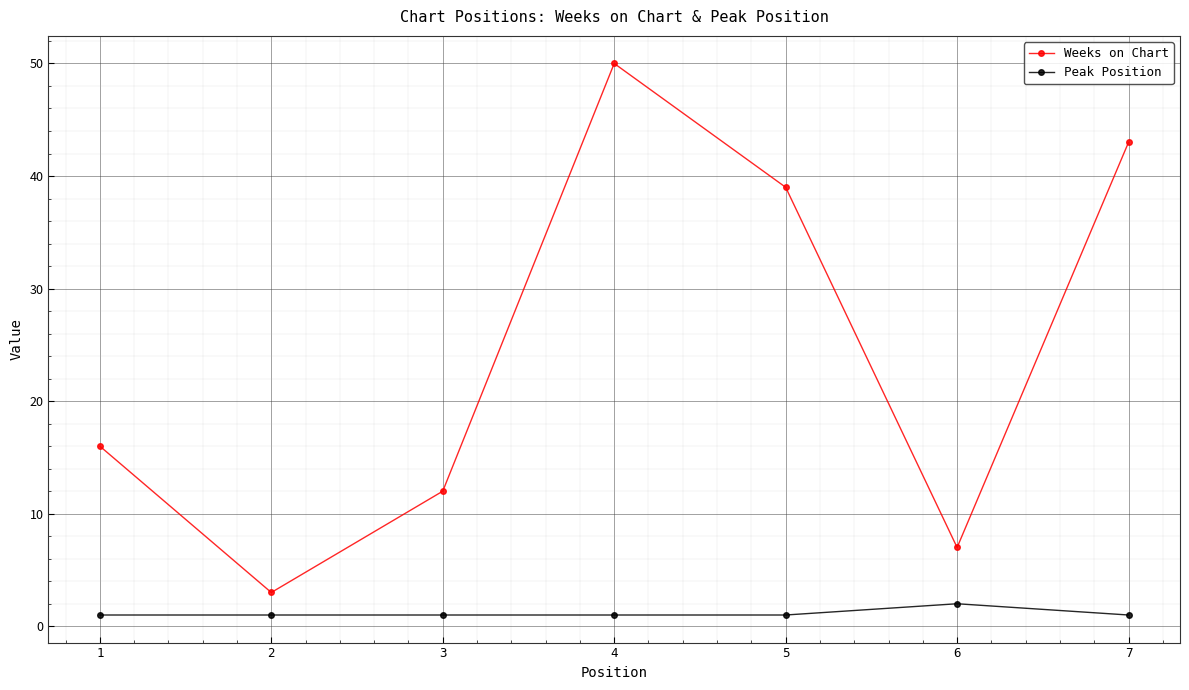

Between 5 and 6, which series saw the biggest shift?

Weeks on Chart